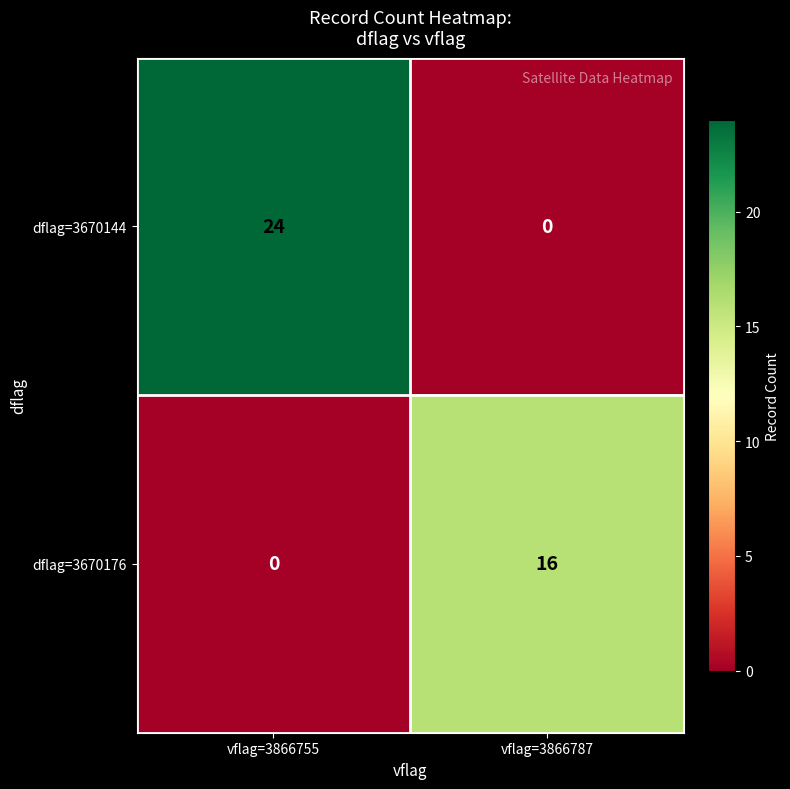

The value of dflag=3670144 at vflag=3866787 is 0. True or false?

True